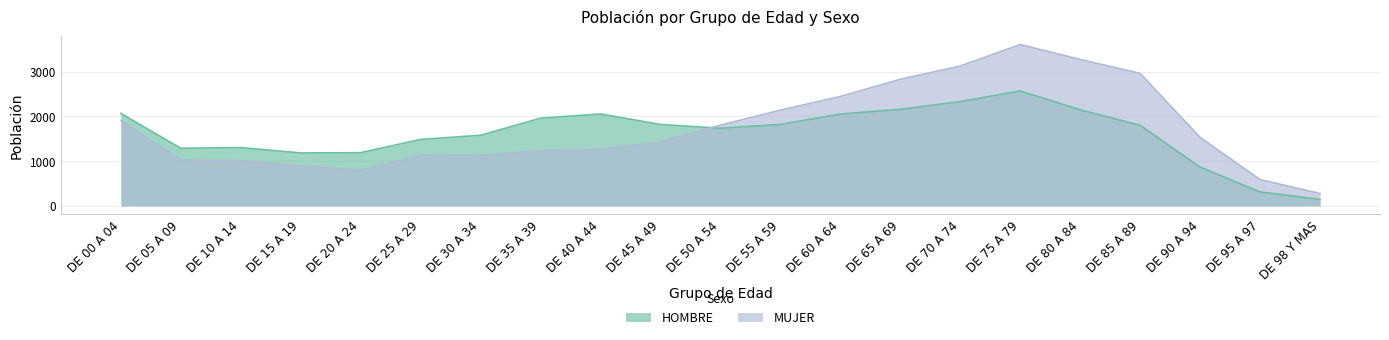

Count the number of data series in this chart.

2